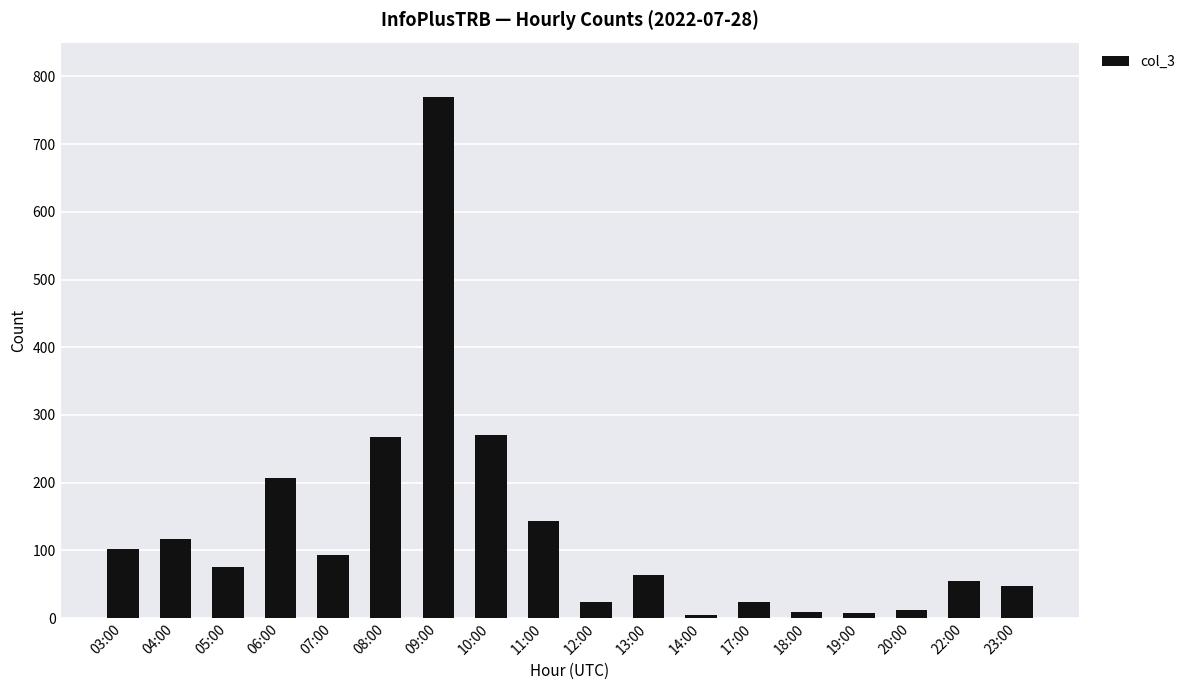

The chart shows a value of 141 at 06:00. True or false?

False